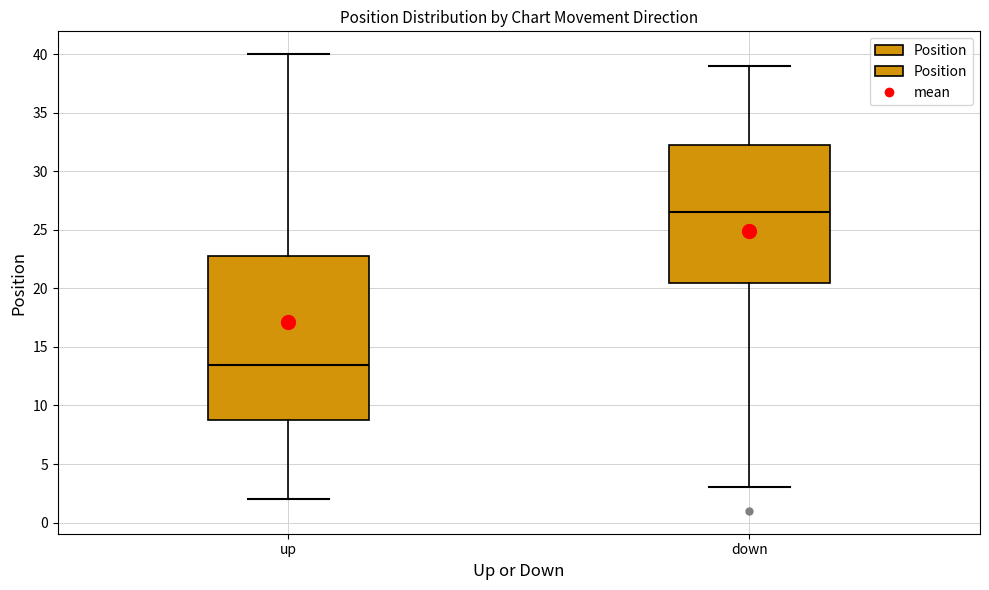

Comparing the boxes themselves (not the whiskers), which one is the tallest?

up